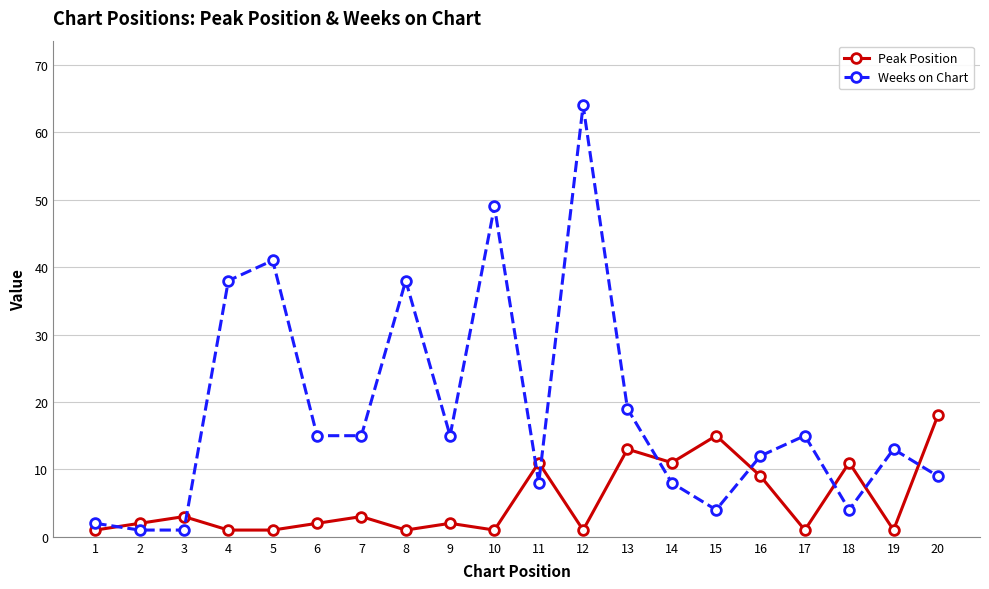

At 6, list the series in order from largest to smallest.

Weeks on Chart, Peak Position